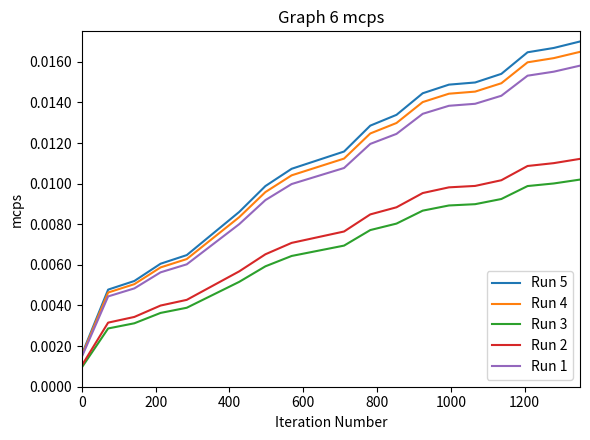

True or false: Run 3 and Run 4 cross at least once.

False